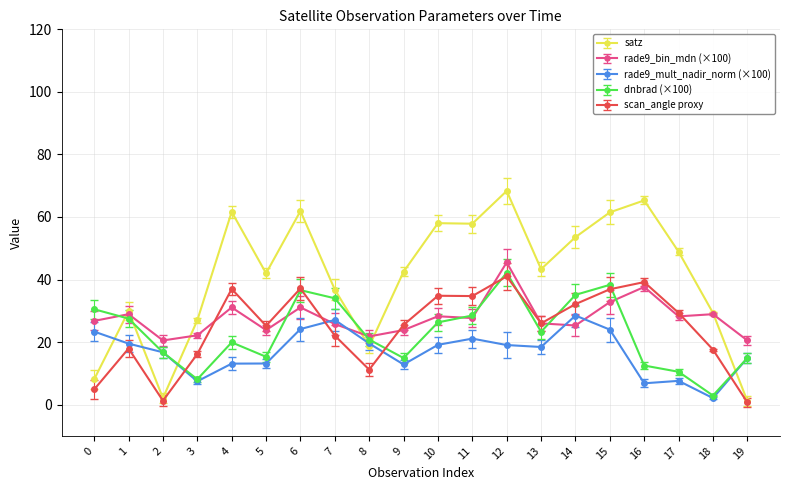

Which series has the largest range (max minus min)?

satz